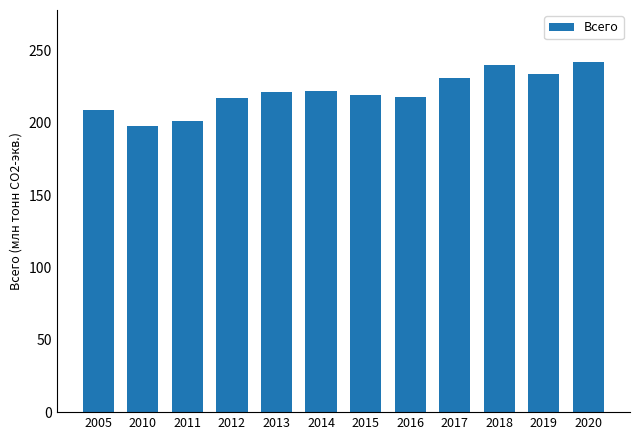

Which has a higher value, 2019 or 2020?

2020